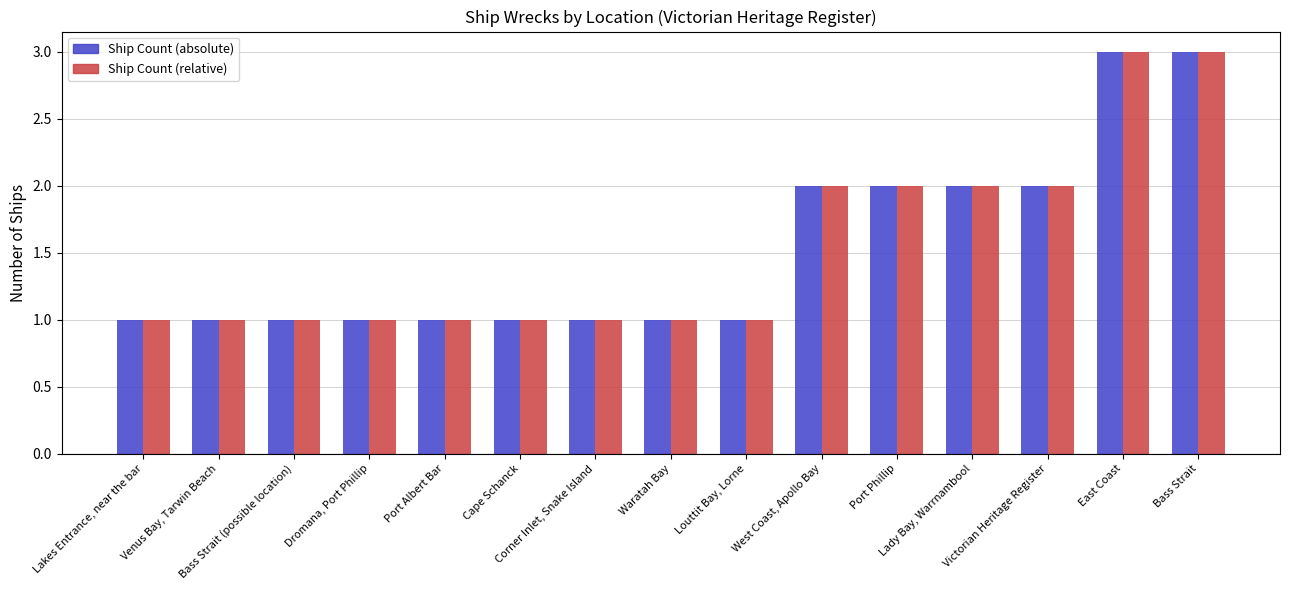

What is the difference between the second highest and minimum values in the Ship Count (relative) series?

2